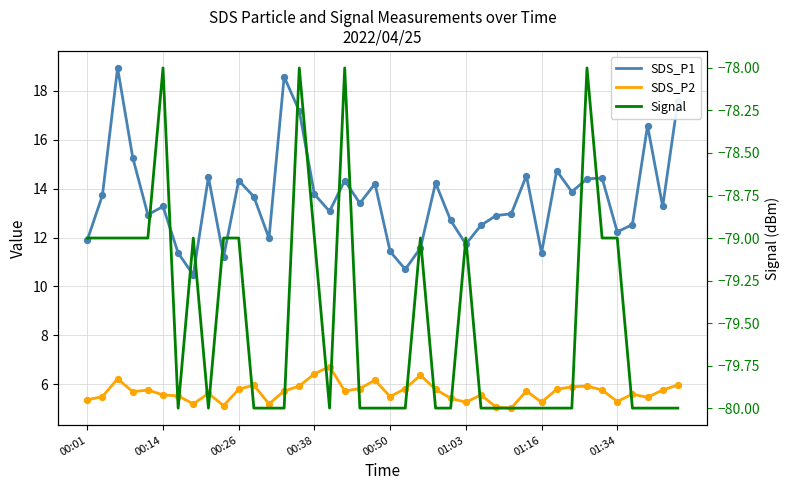

Which series reaches the minimum Y coordinate?

Signal